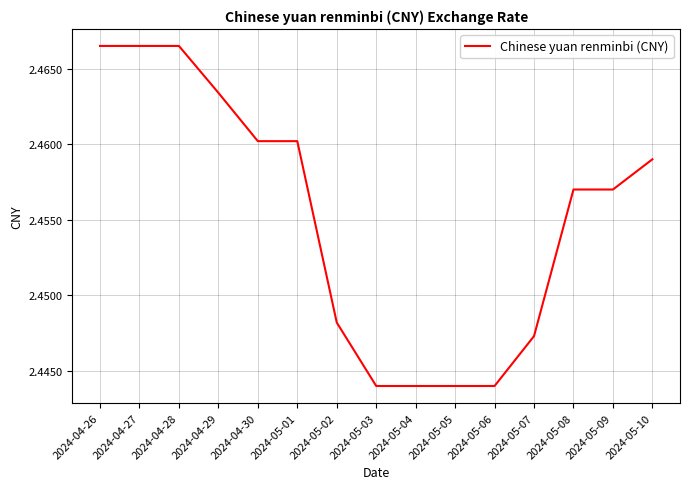

What is the ratio of the value at 2024-05-06 to the value at 2024-04-30?

1.0